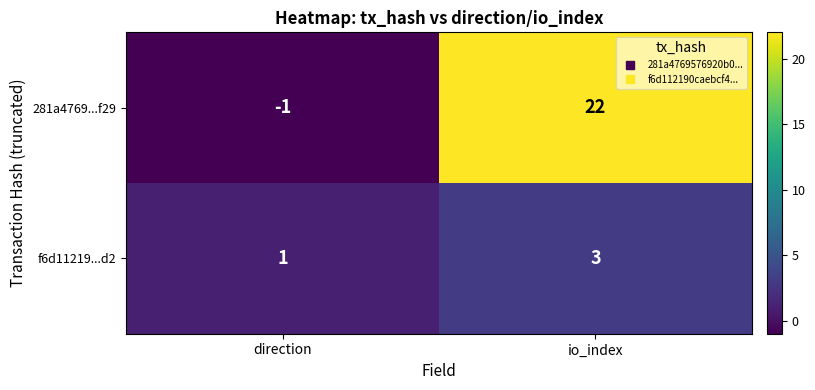

List the series in order of their overall mean, lowest first.

f6d11219...d2, 281a4769...f29